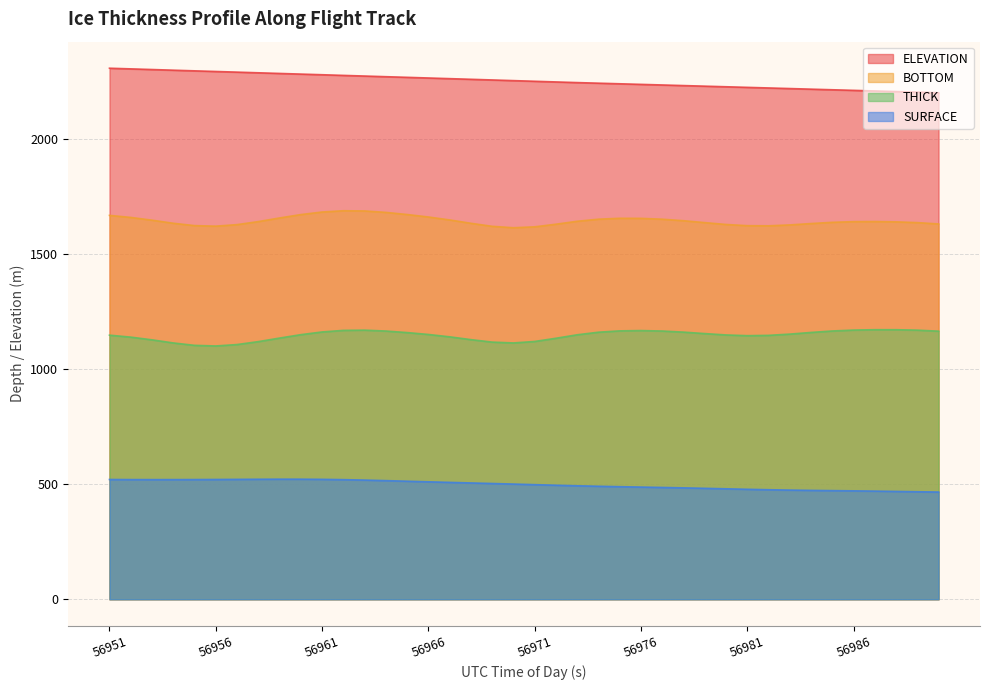

Rank the series by their maximum value, from lowest to highest.

SURFACE, THICK, BOTTOM, ELEVATION